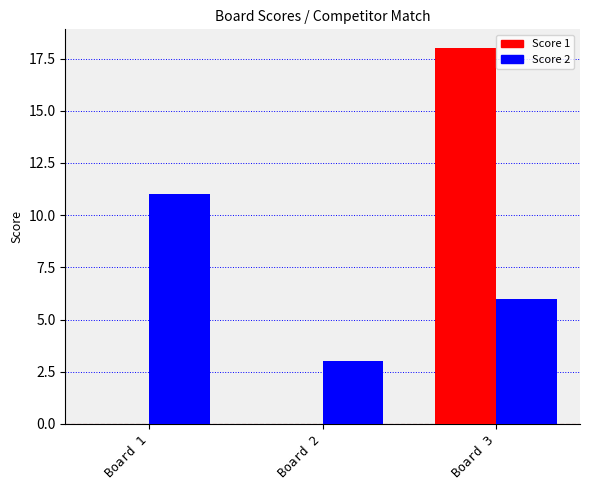

Which series has the largest total across all categories?

Score 2